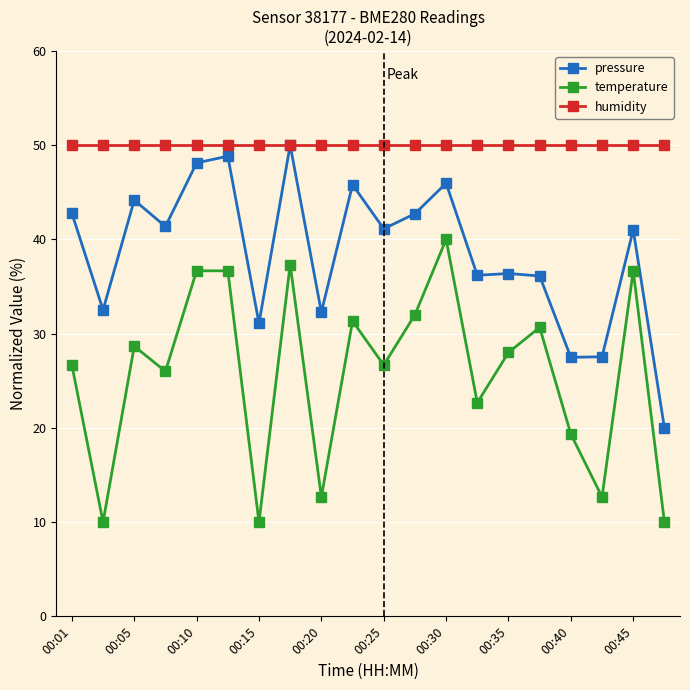

What is the difference between the second highest and second lowest values in the pressure series?

21.3